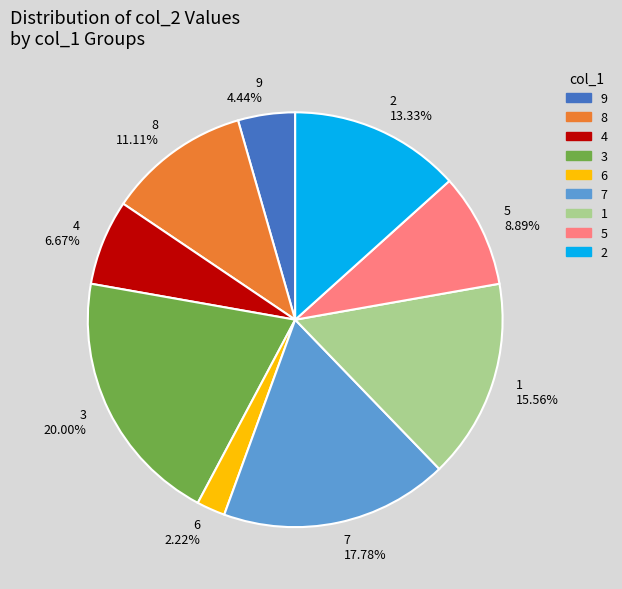

To the nearest percent, what is the difference between the largest and smallest slice percentages?

18%